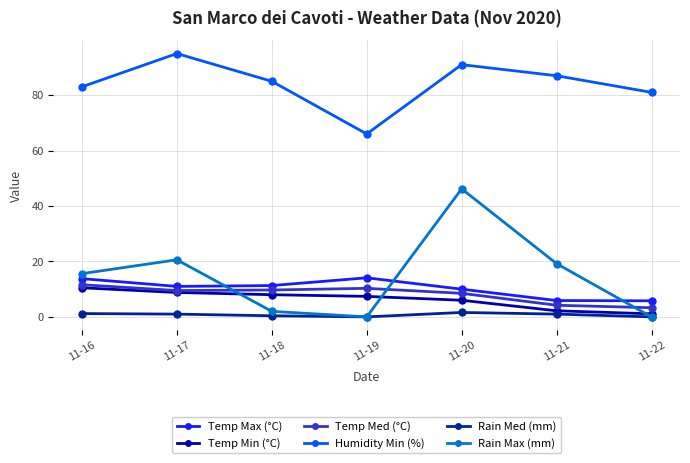

Is this an area chart (filled region under the line)?

No